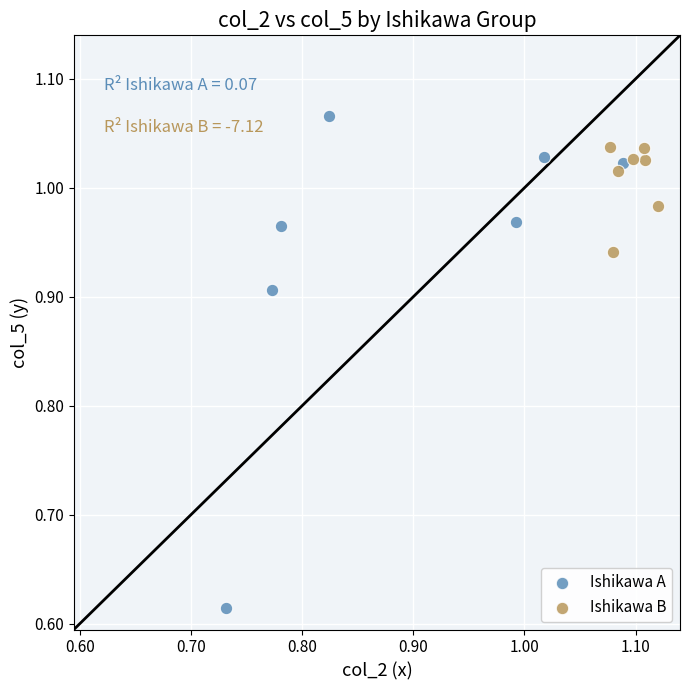

Which series has the widest spread of Y values?

Ishikawa A